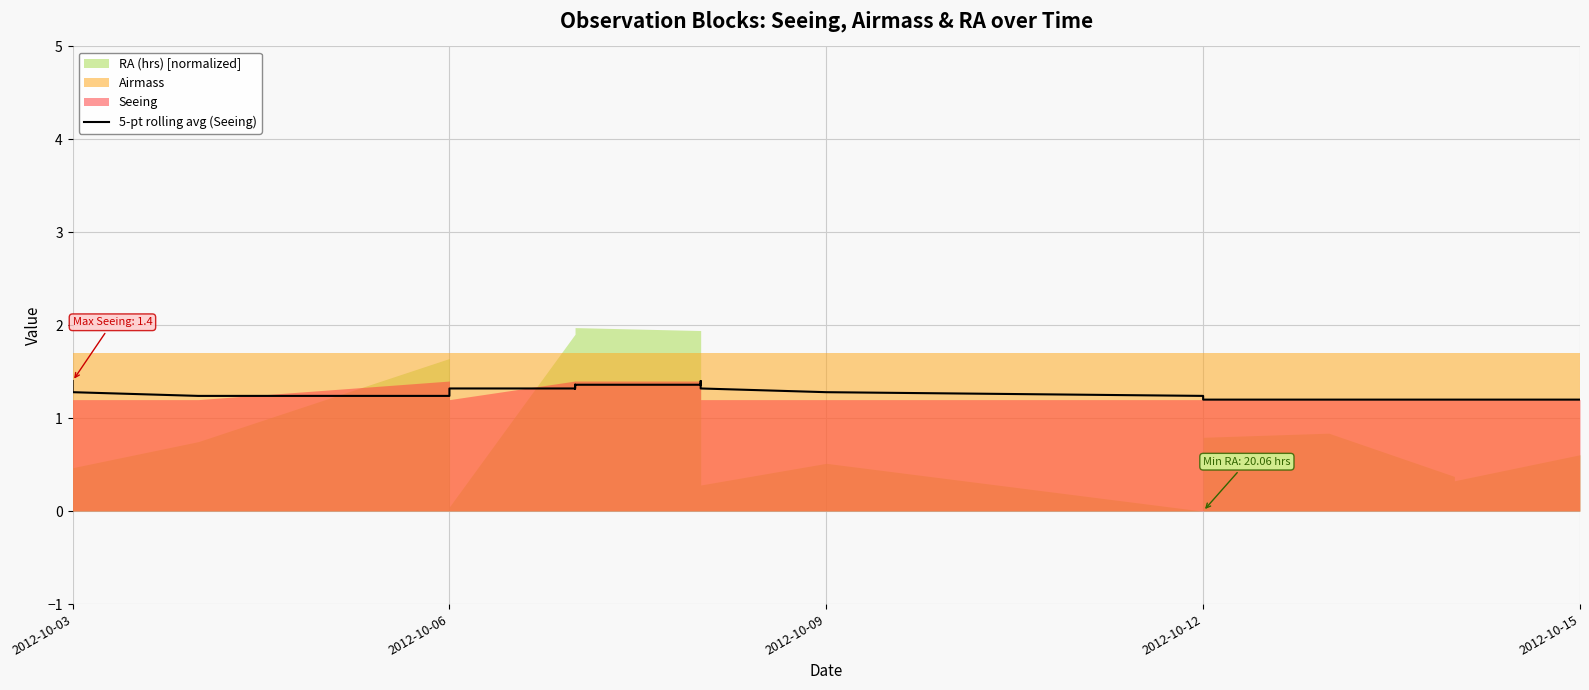

True or false: the data shows 2.1 at 2012-10-03.

False